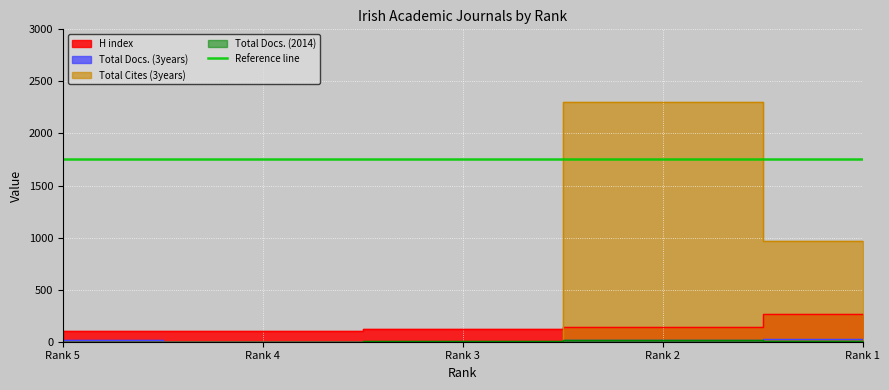

Reading left to right, what are all the values shown in this chart?

H index: 101	102	119	144	264
Total Docs. (3years): 14	0	0	18	23
Total Cites (3years): 1	0	2	2302	968
Total Docs. (2014): 2	2	5	13	9